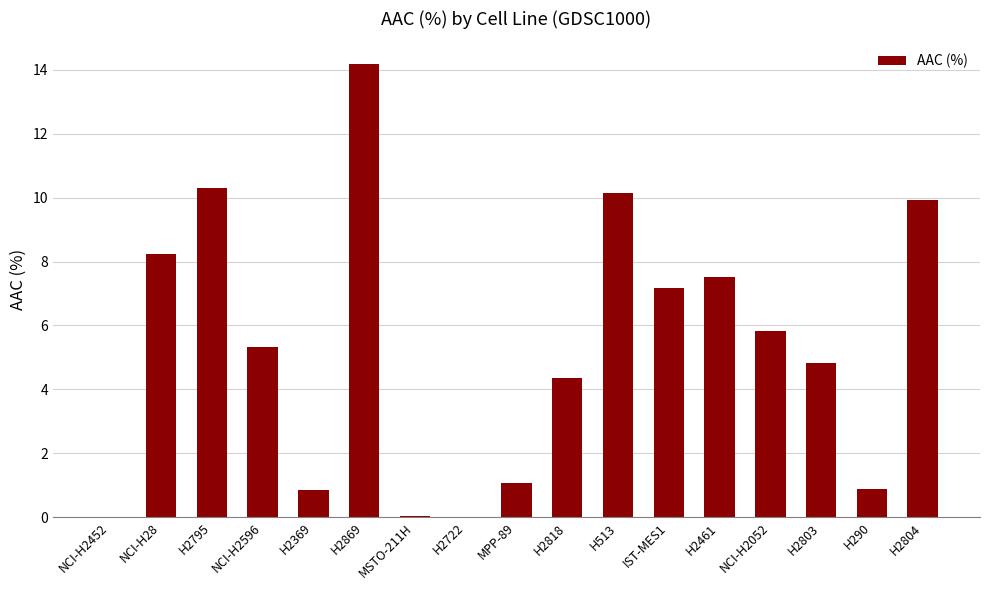

Are the bars grouped side by side (vs. stacked)?

No